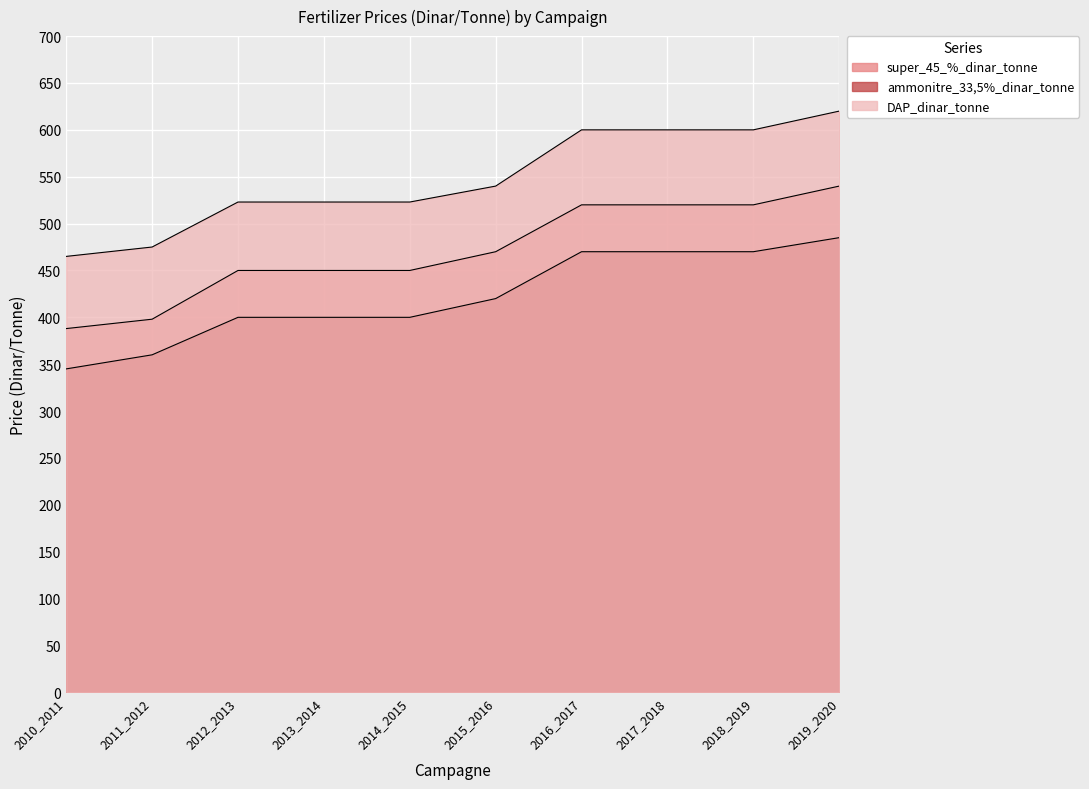

What is the spread (max minus min) of values at 2018_2019?

130